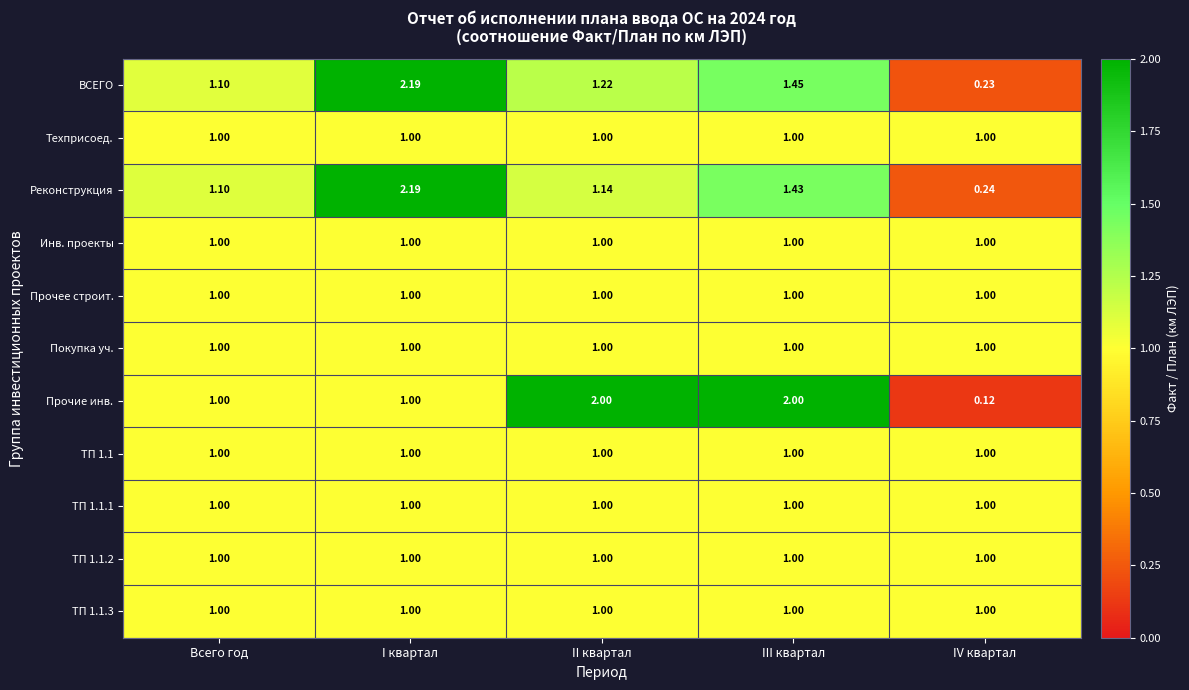

Which series has the largest range (max minus min)?

ВСЕГО